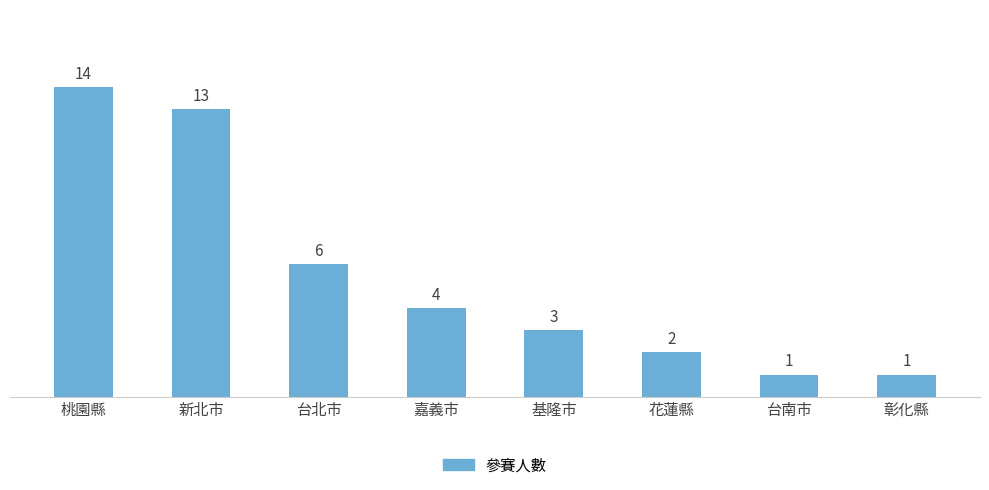

What is the maximum value shown in the chart?

14